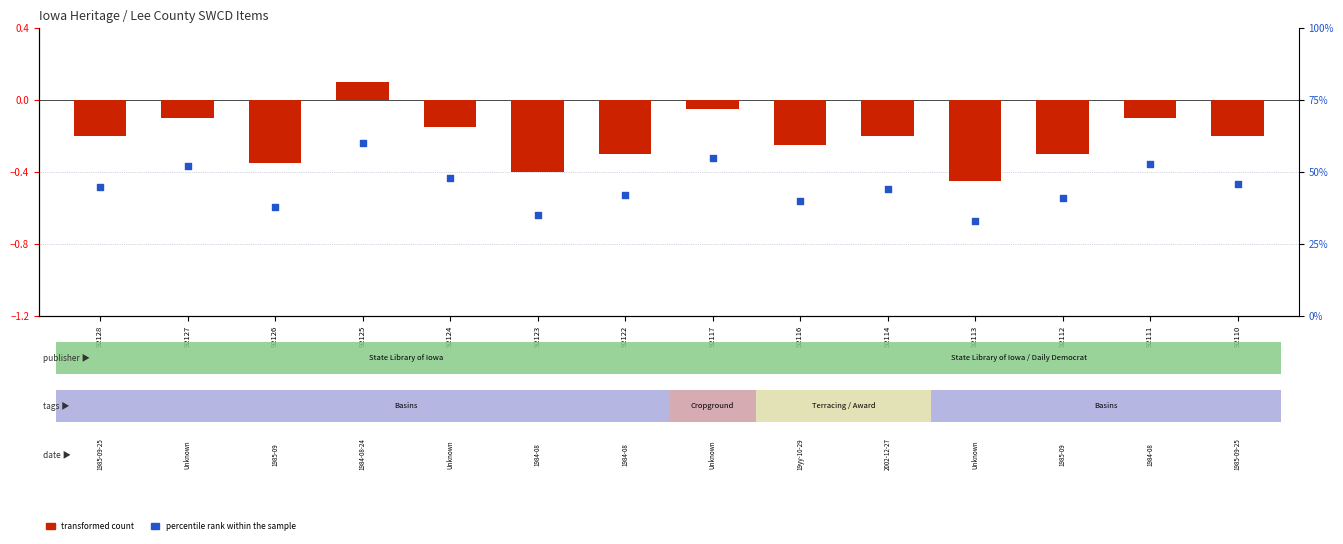

Is the value of transformed count at 92125 greater than the value of percentile rank within the sample at 92117?

No